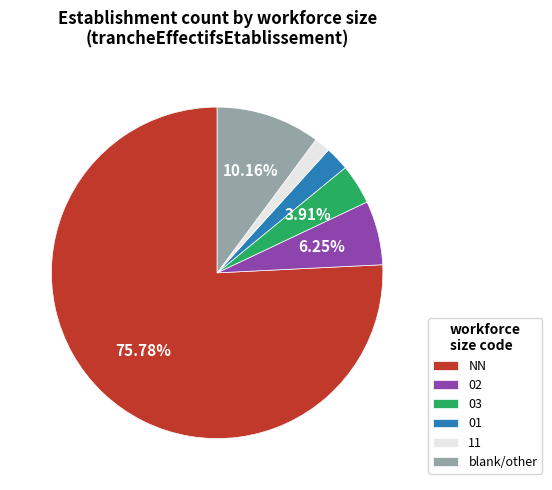

Which category accounts for the majority?

NN